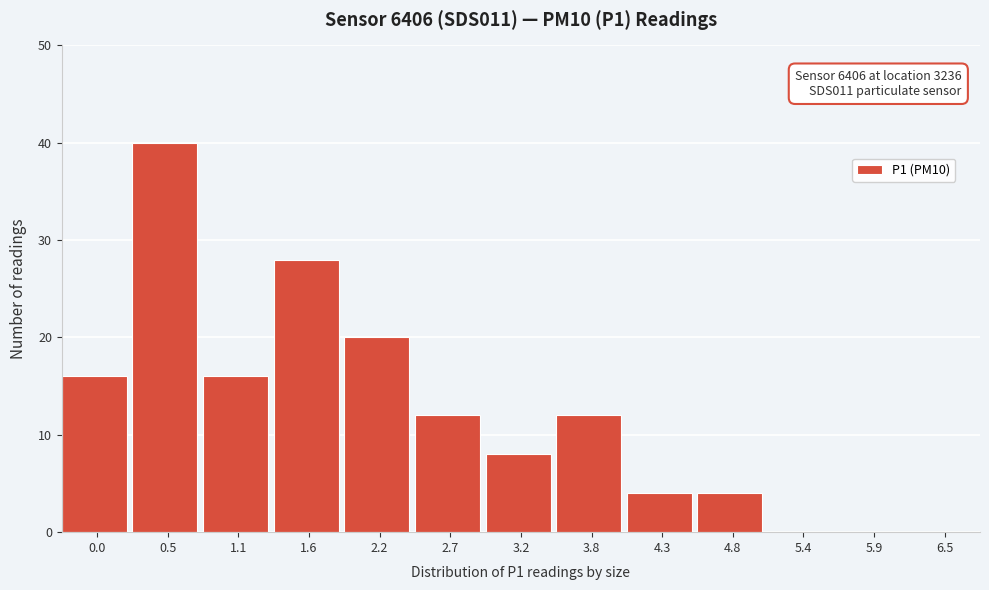

Reading right to left, extract all data points from this chart.

6.5=0	5.9=0	5.4=0	4.8=4	4.3=4	3.8=12	3.2=8	2.7=12	2.2=20	1.6=28	1.1=16	0.5=40	0.0=16